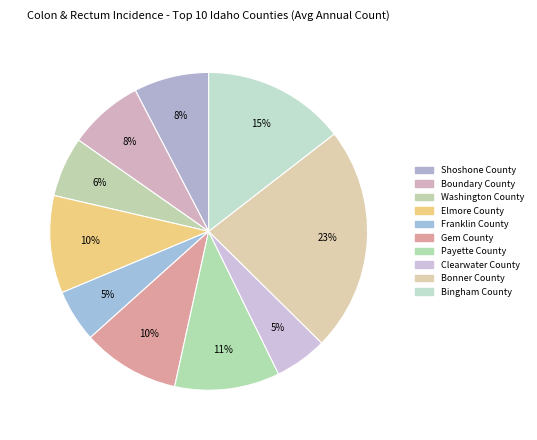

Which category has the biggest portion of the pie?

Bonner County